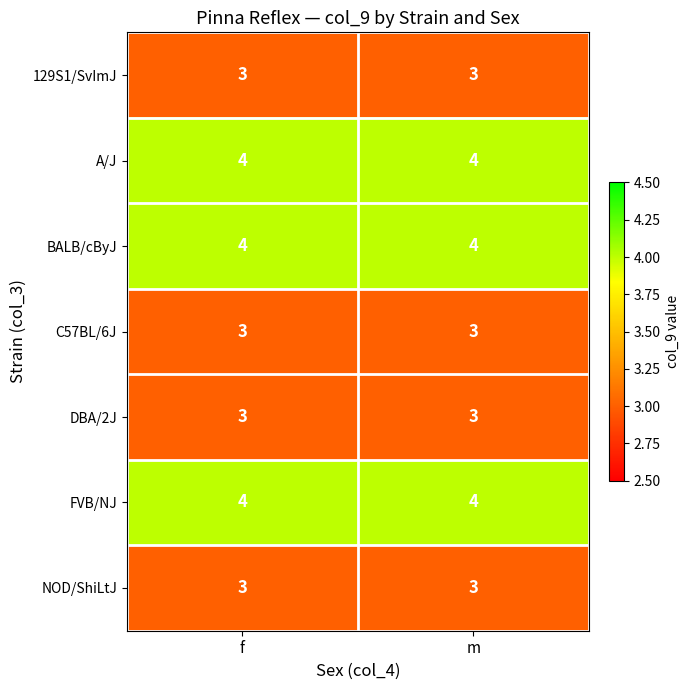

What is the approximate value of BALB/cByJ at m?

4